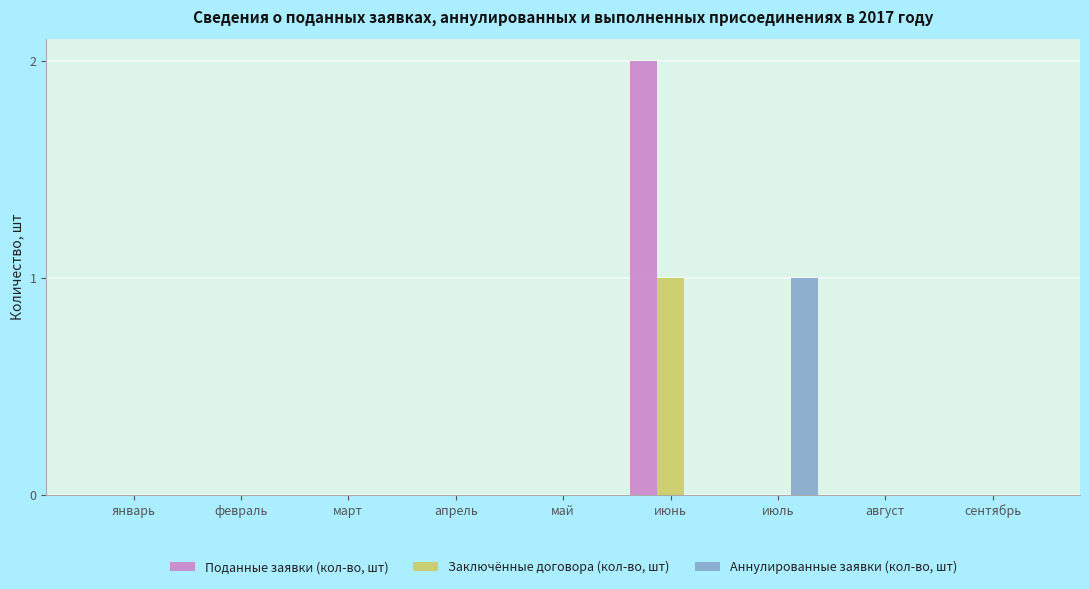

The Заключённые договора (кол-во, шт) series shows 1 at сентябрь. True or false?

False